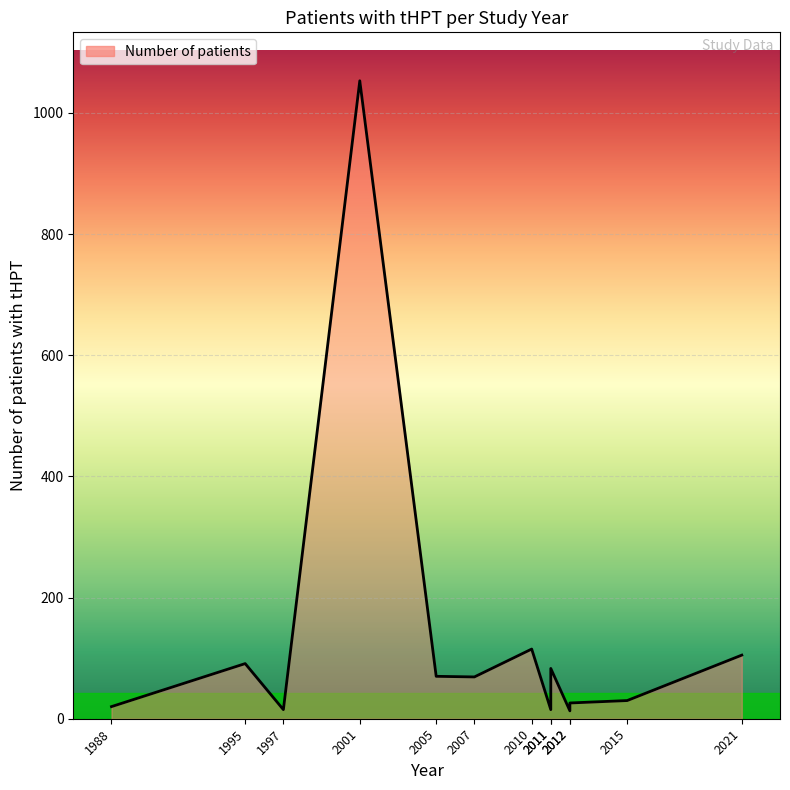

The value at 2007 is 31. True or false?

False